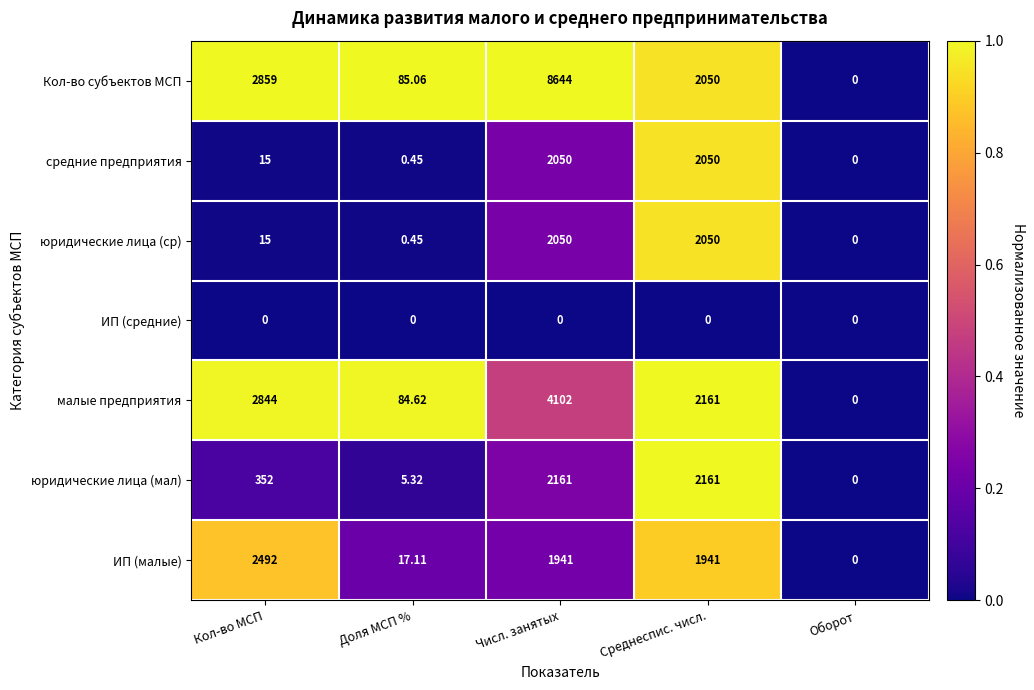

At which label does малые предприятия reach its peak?

Числ. занятых